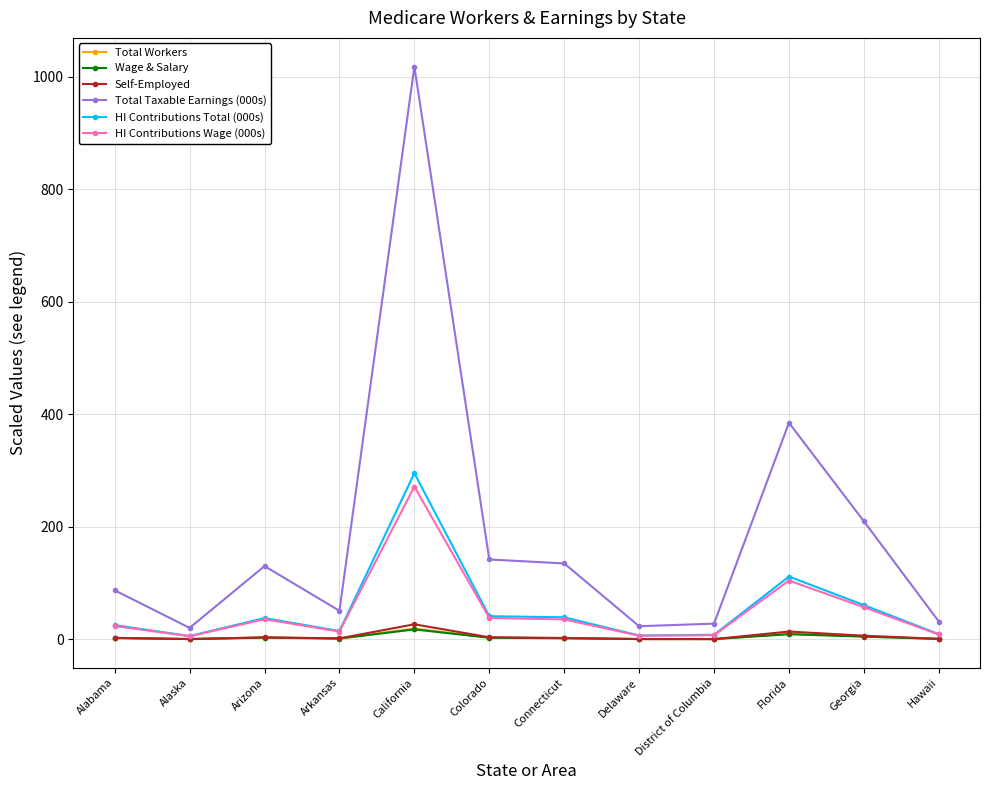

What value does the Total Taxable Earnings (000s) series have at Florida?

384.8